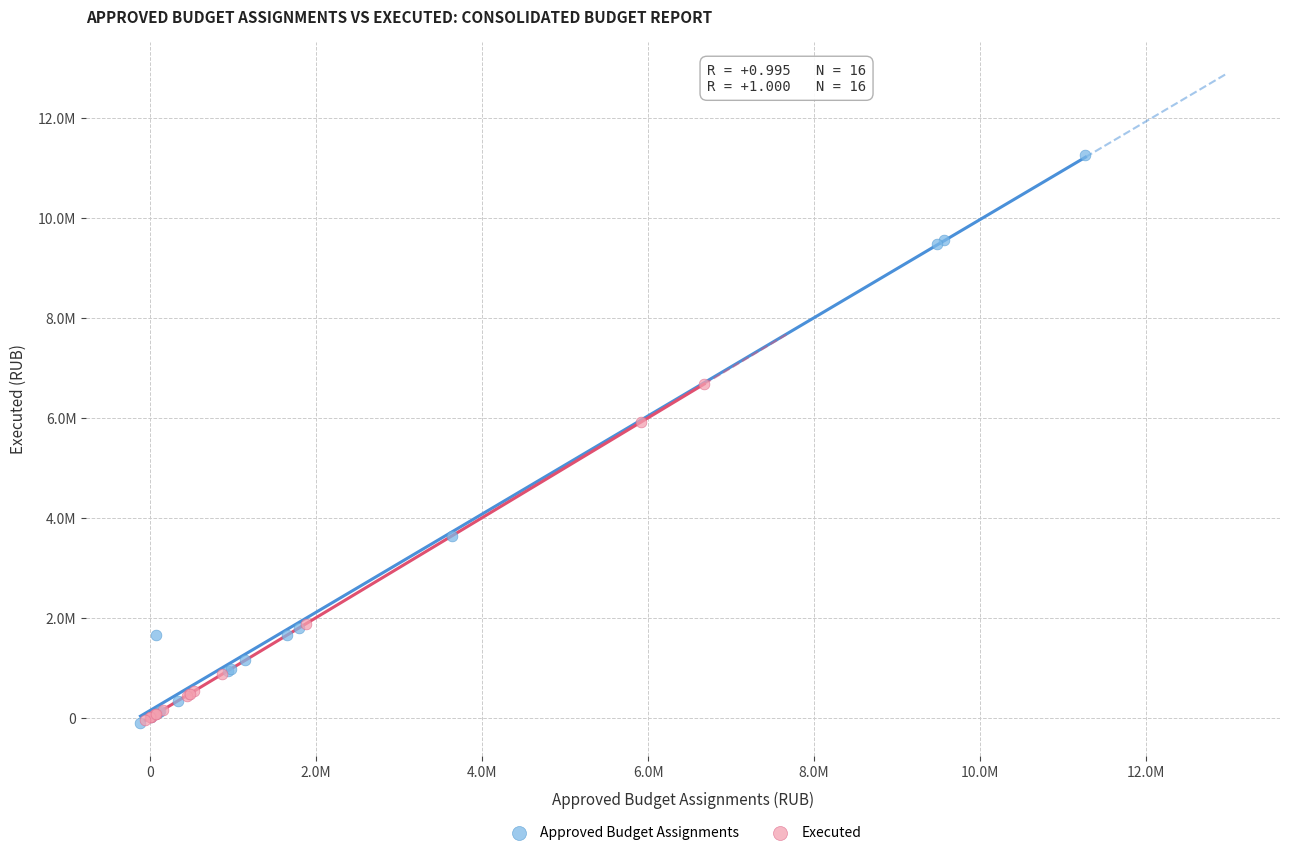

Which series has the widest spread of Y values?

Approved Budget Assignments